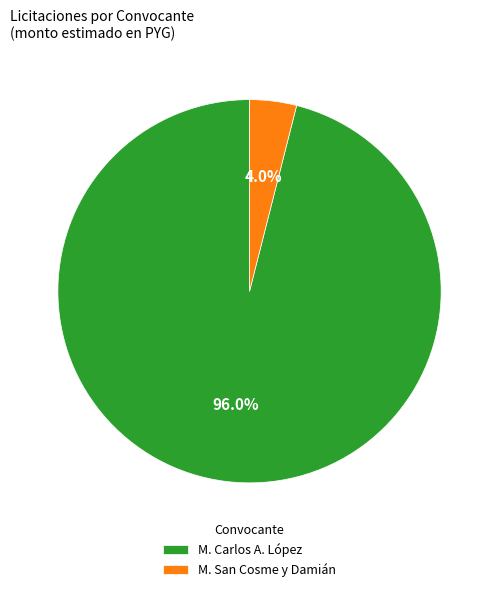

Rank the categories by value from lowest to highest.

M. San Cosme y Damián, M. Carlos A. López